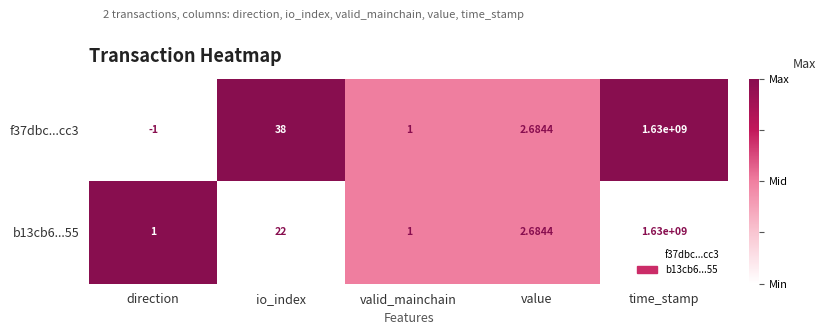

List the labels in order of f37dbc...cc3 value, smallest first.

direction, valid_mainchain, value, io_index, time_stamp